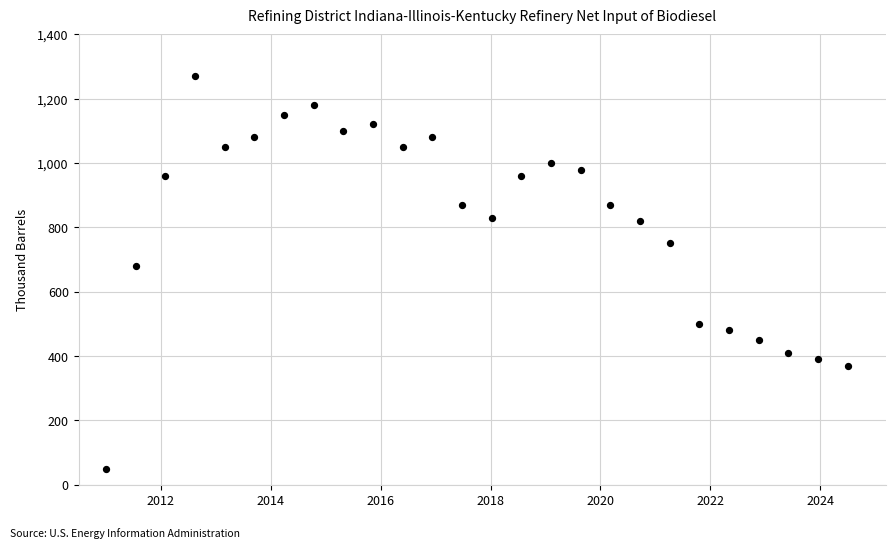

What Y value in the scatter plot is closest to 660?

680